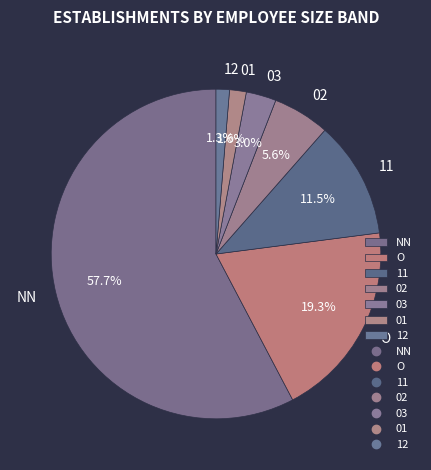

Is 02 the majority of the pie?

No